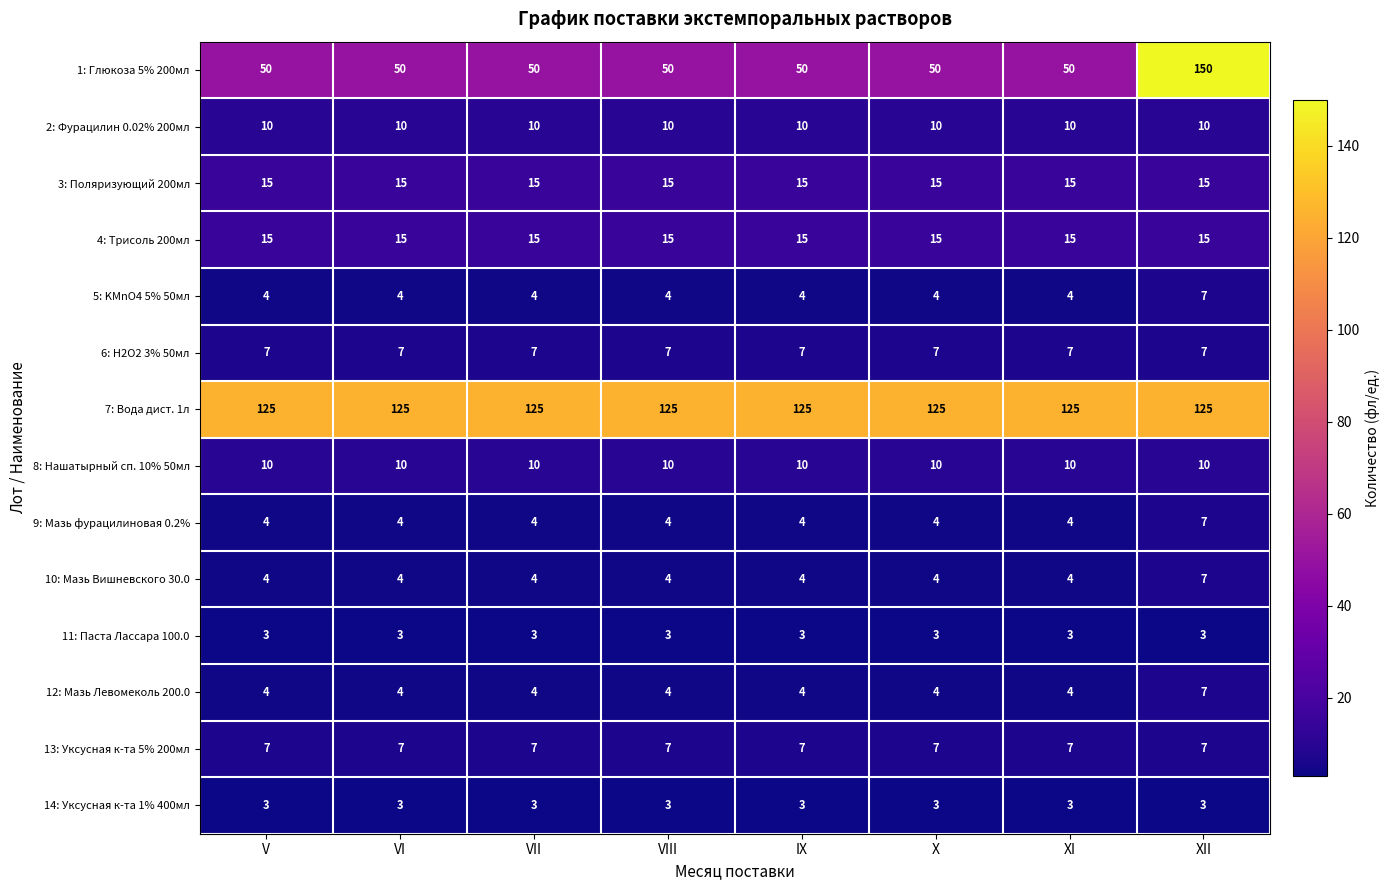

What is the difference between the highest and lowest values at VII?

122